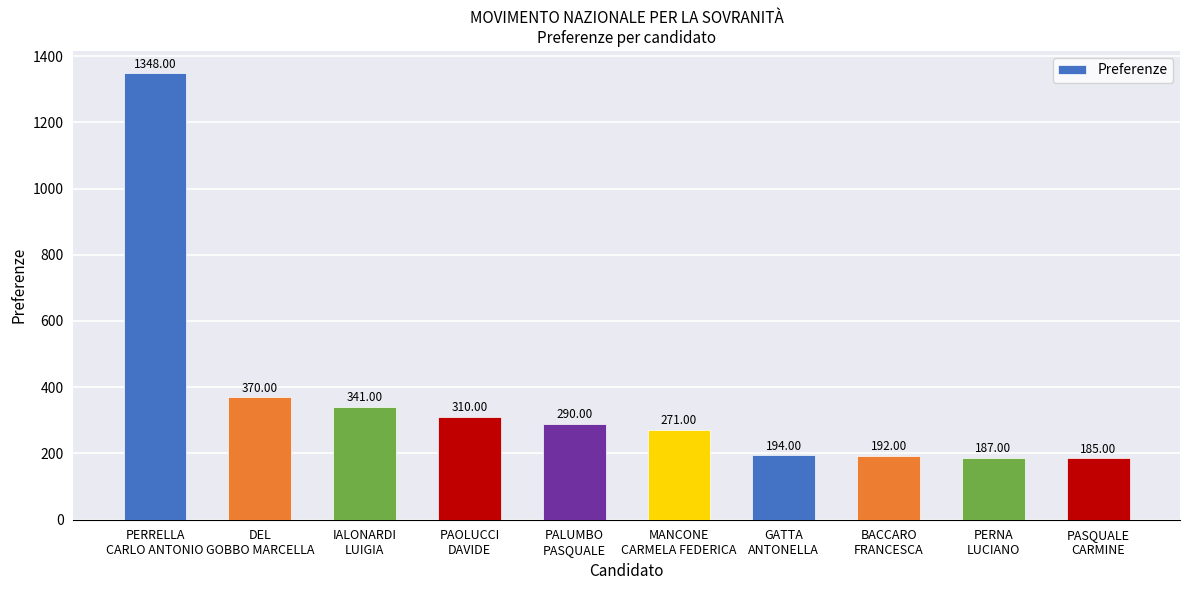

What value does the data have at DEL
GOBBO MARCELLA, to the nearest 10?

370